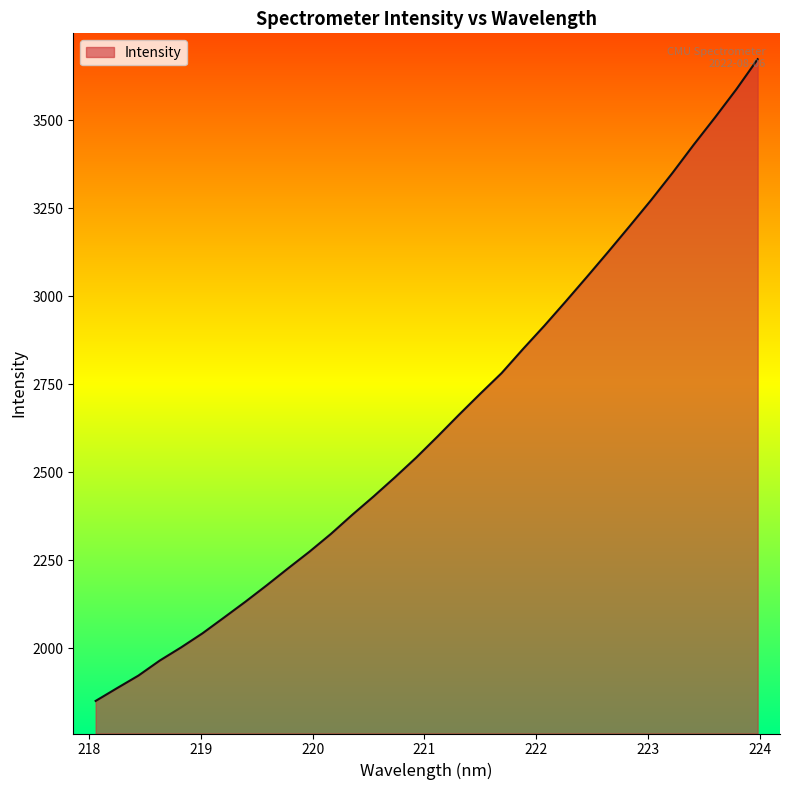

What is the minimum value shown in the chart?

1850.9